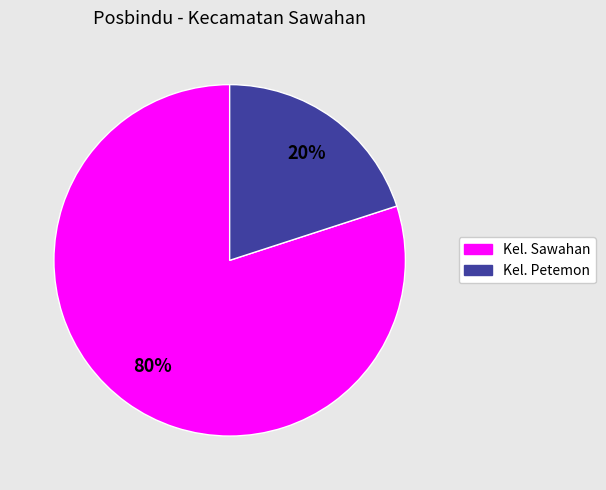

Does Kel. Petemon account for over 50% of the chart?

No